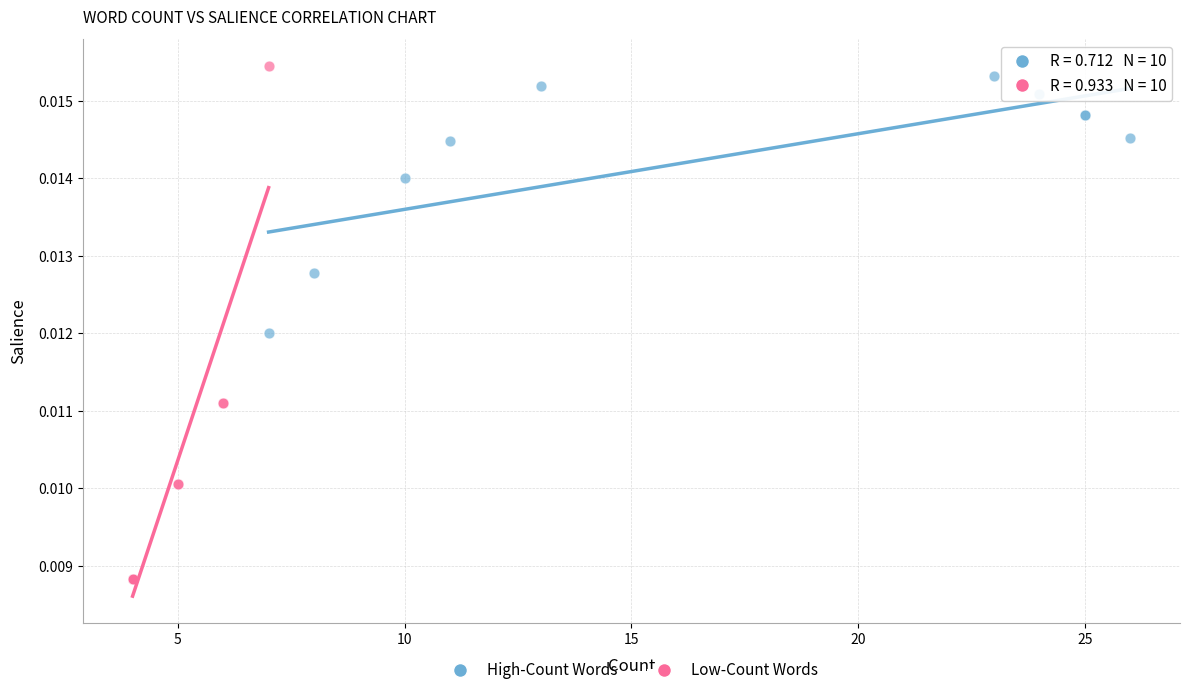

What are all the series names shown in the legend?

High-Count Words, Low-Count Words